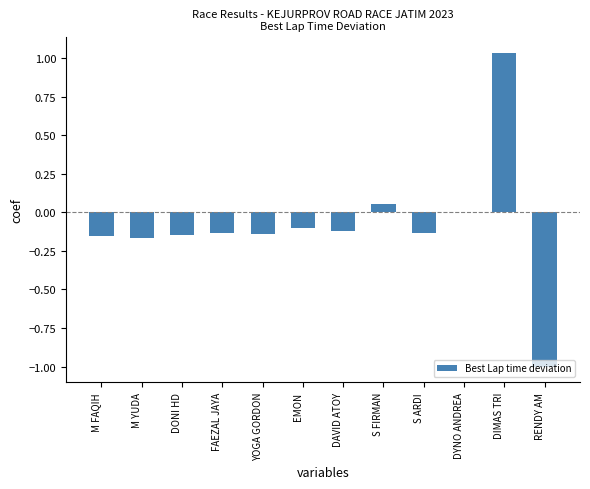

Count the number of data series in this chart.

1